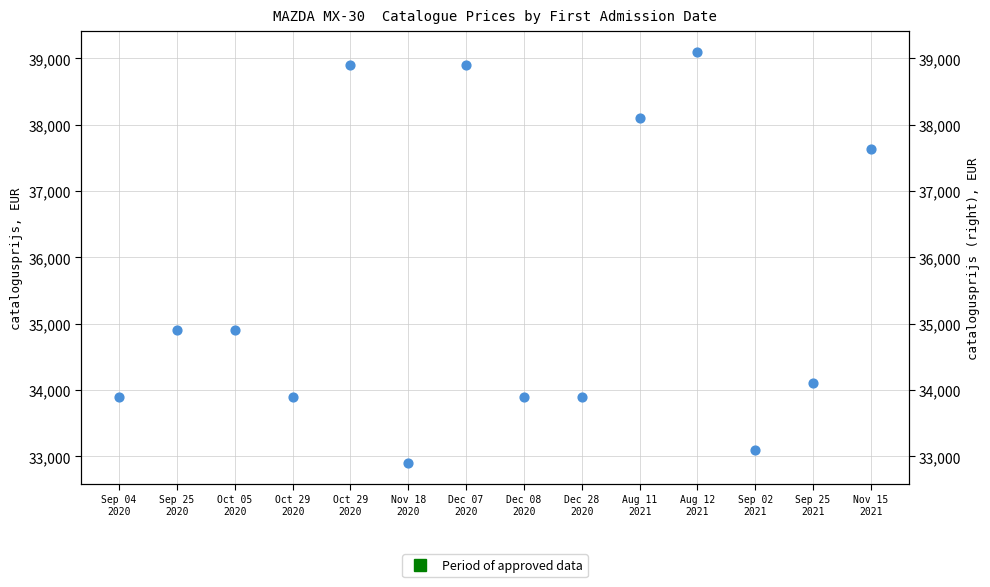

What is the change in value from Dec 28
2020 to Sep 25
2021?

+200